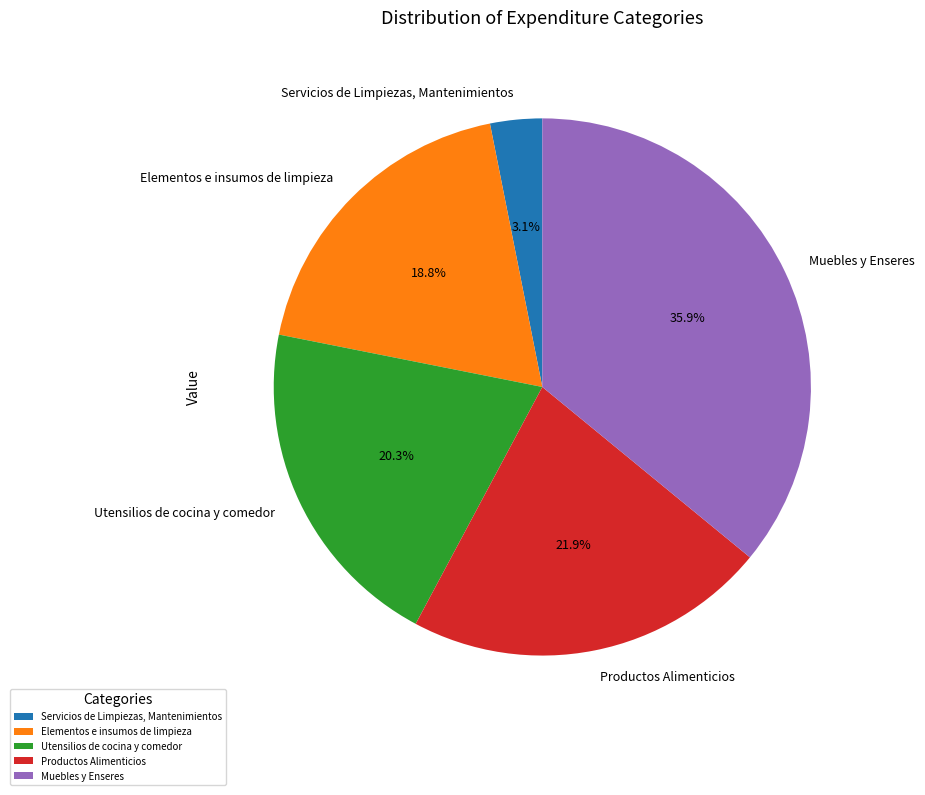

How many segments does this pie chart have?

5